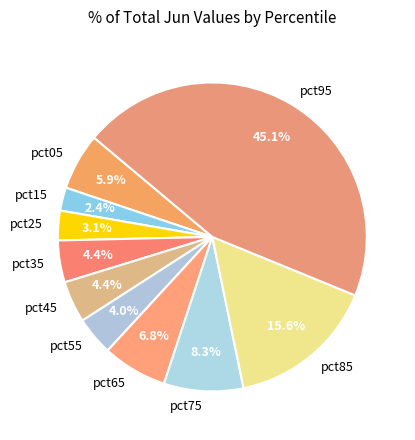

Is it true that pct75 is 1% of the pie?

False